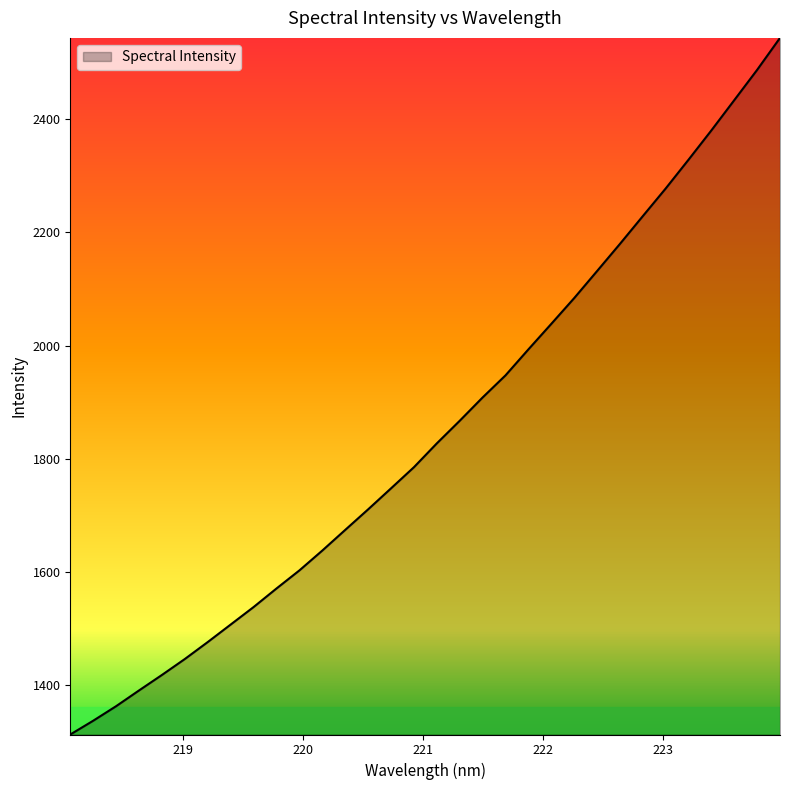

What is the maximum value shown in the chart?

2543.9